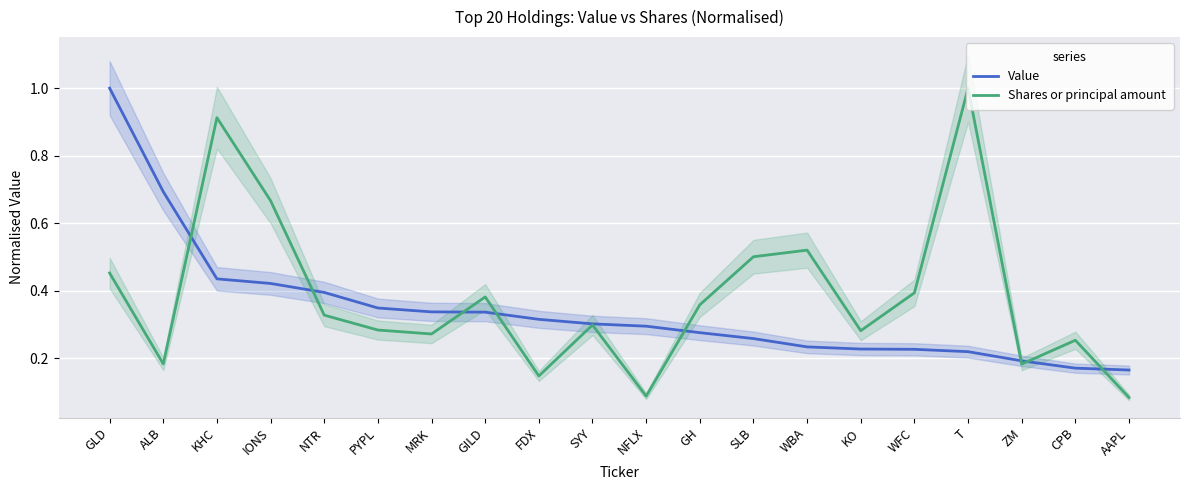

Rank the series by their maximum value, from highest to lowest.

Value, Shares or principal amount